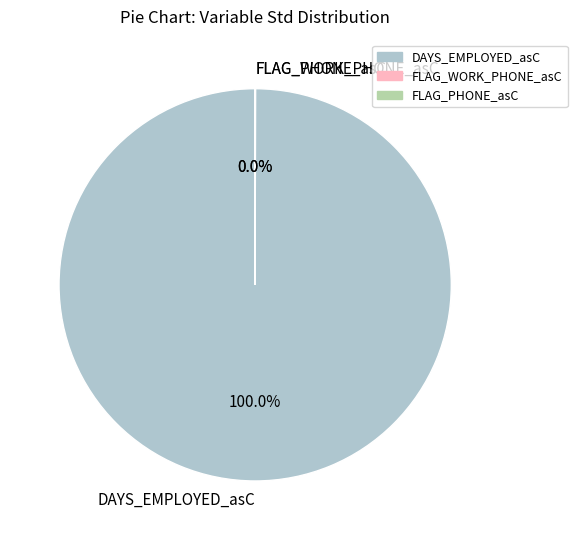

What is the largest slice in the pie chart?

DAYS_EMPLOYED_asC